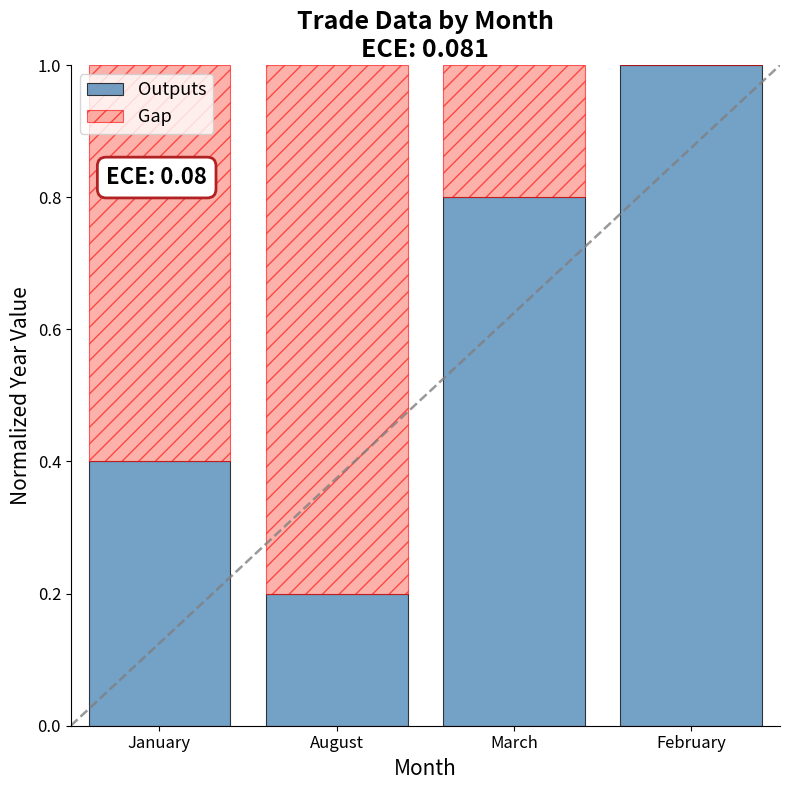

What is the maximum value for Outputs?

1.0